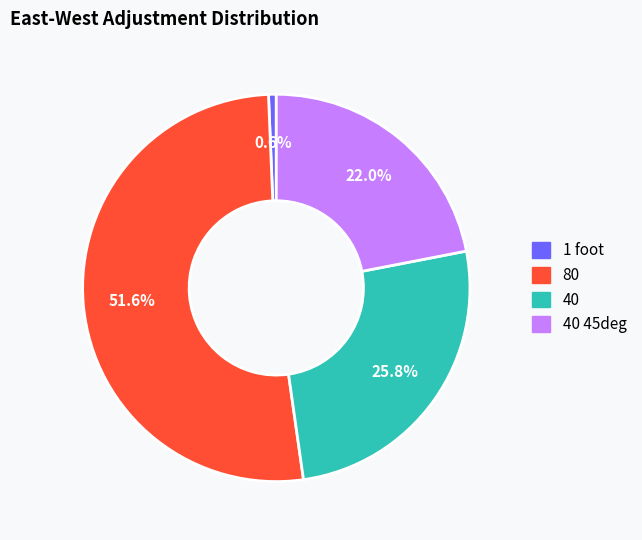

Is there any slice that represents more than half of the pie?

Yes